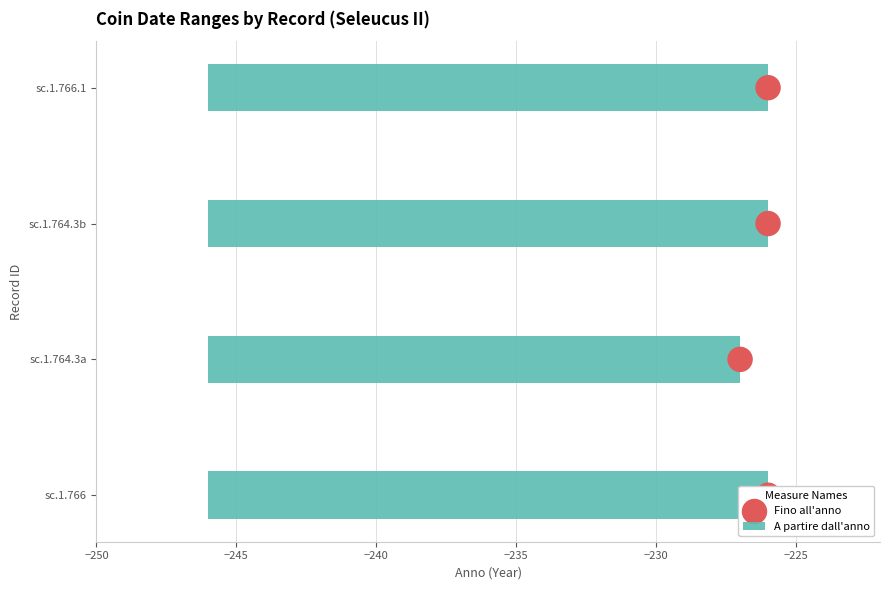

Is the value of A partire dall'anno at −240 greater than the value of Fino all'anno at −245?

Yes